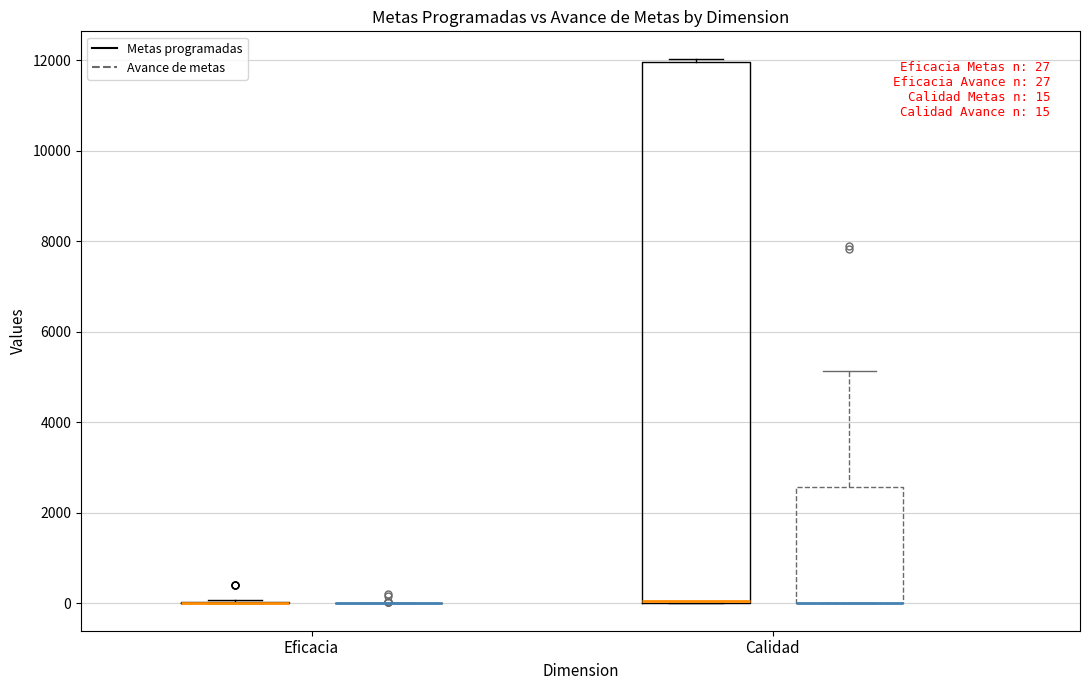

Comparing the boxes themselves (not the whiskers), which one is the tallest?

Calidad (Metas programadas)